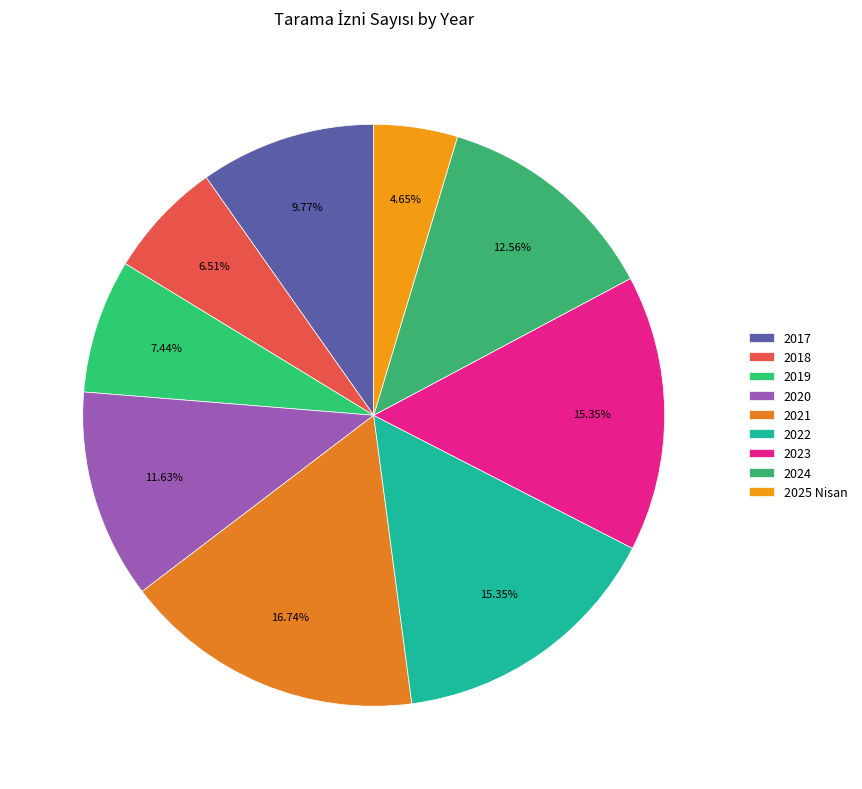

Is there any slice that represents more than half of the pie?

No